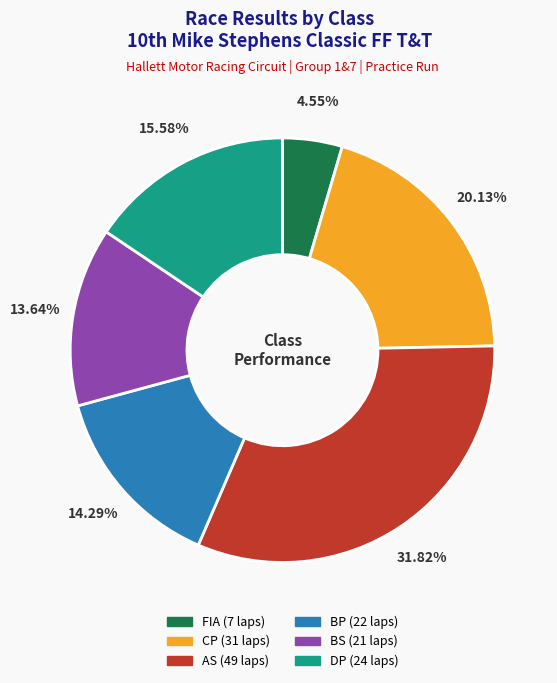

To the nearest percent, what is the average slice percentage?

17%